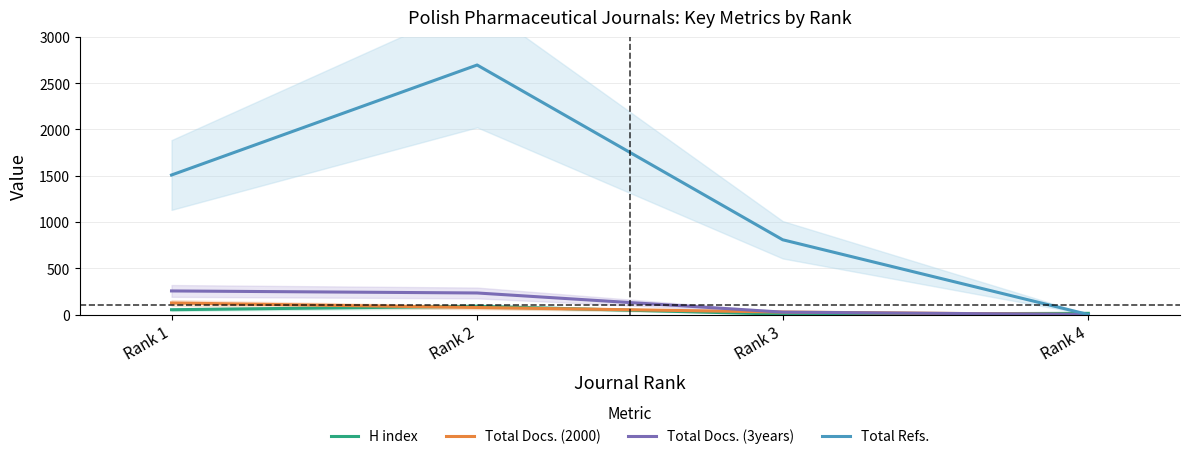

What is the maximum value for Total Refs.?

2697